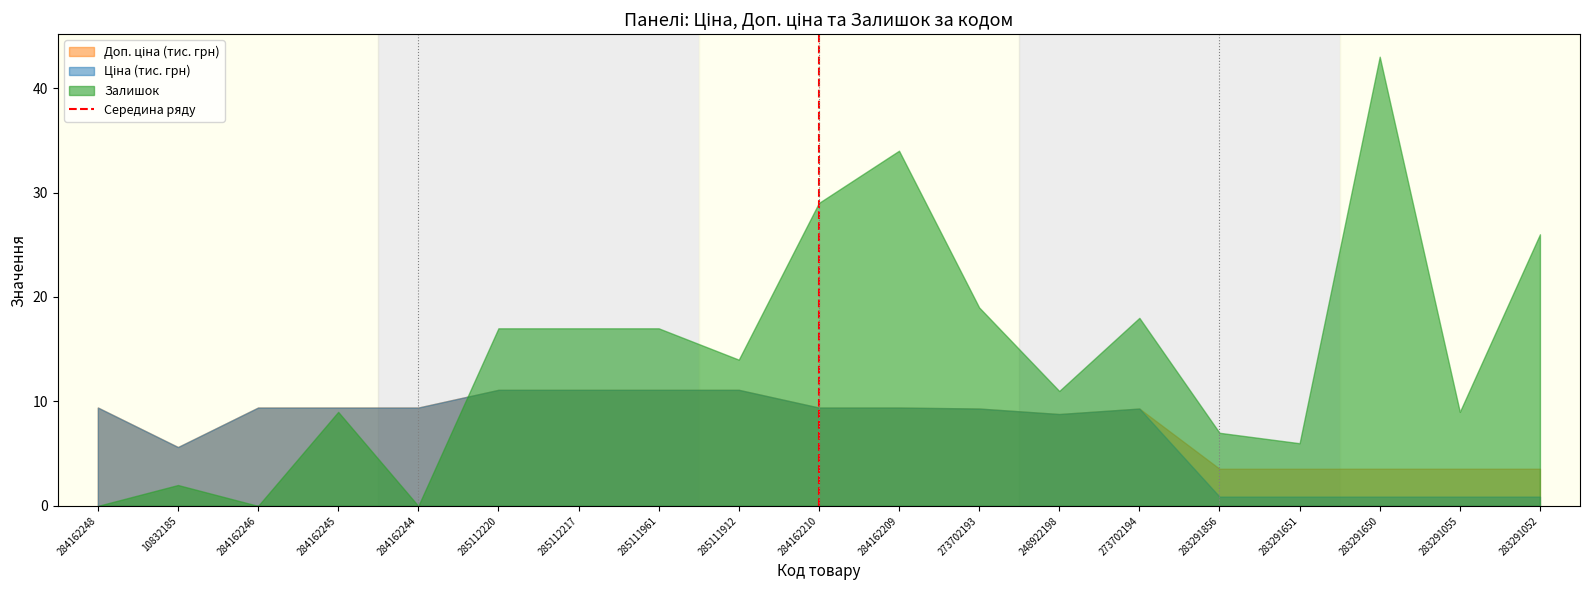

True or false: Залишок has a value of 9.0 at 283291055.

True